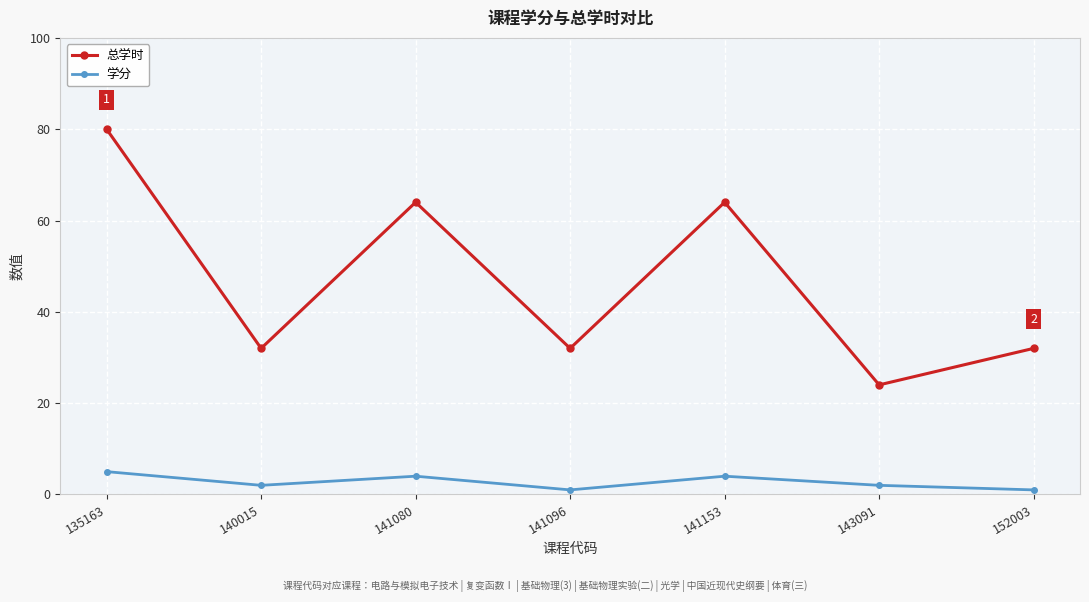

Which series has the largest total across all categories?

总学时